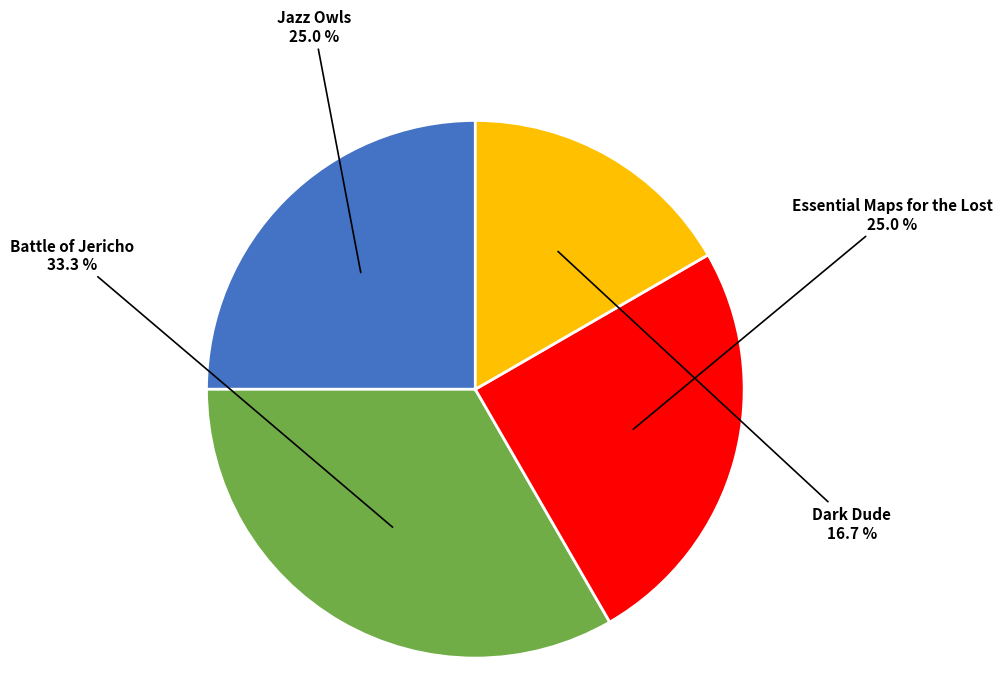

Is there any slice that represents more than half of the pie?

No